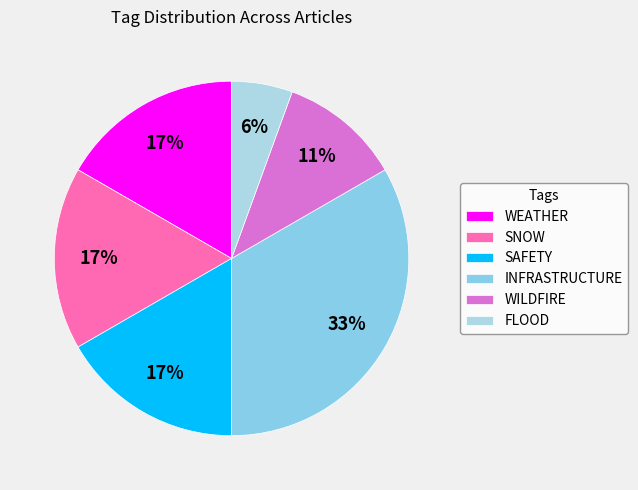

Does any single category account for the majority?

No